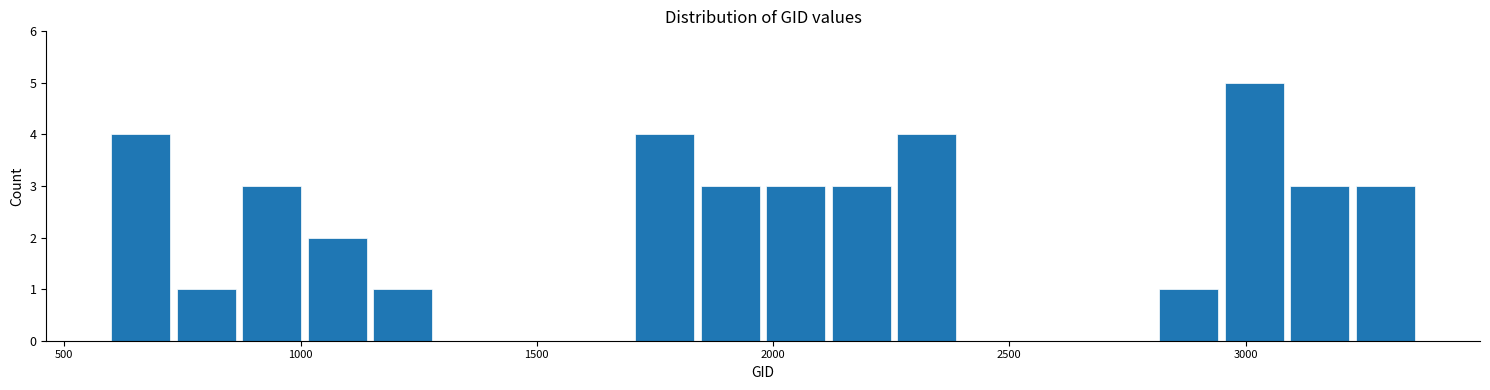

Around what value on the x-axis is the tallest bar? Give the approximate position of its centre, as read against the axis.

3000